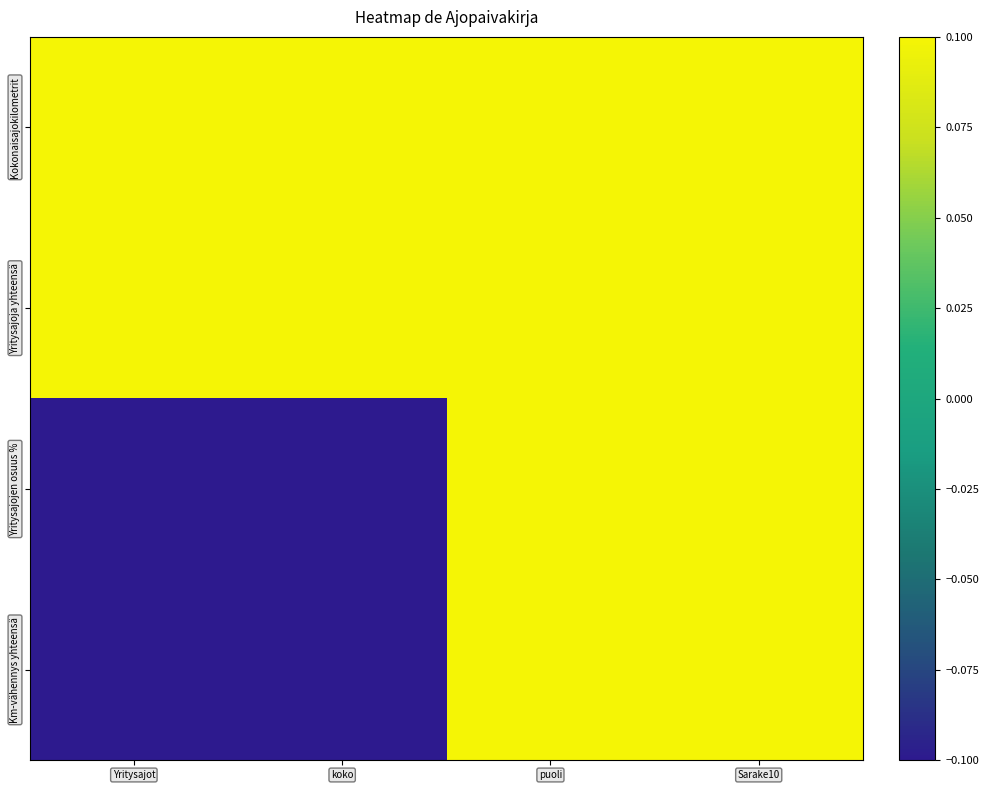

Reading left to right, list all the values displayed in this chart.

Kokonaisajokilometrit: Yritysajot=0.1	koko=0.1	puoli=0.1	Sarake10=0.1
Yritysajoja yhteensä: Yritysajot=0.1	koko=0.1	puoli=0.1	Sarake10=0.1
Yritysajojen osuus %: Yritysajot=-0.1	koko=-0.1	puoli=0.1	Sarake10=0.1
Km-vähennys yhteensä: Yritysajot=-0.1	koko=-0.1	puoli=0.1	Sarake10=0.1